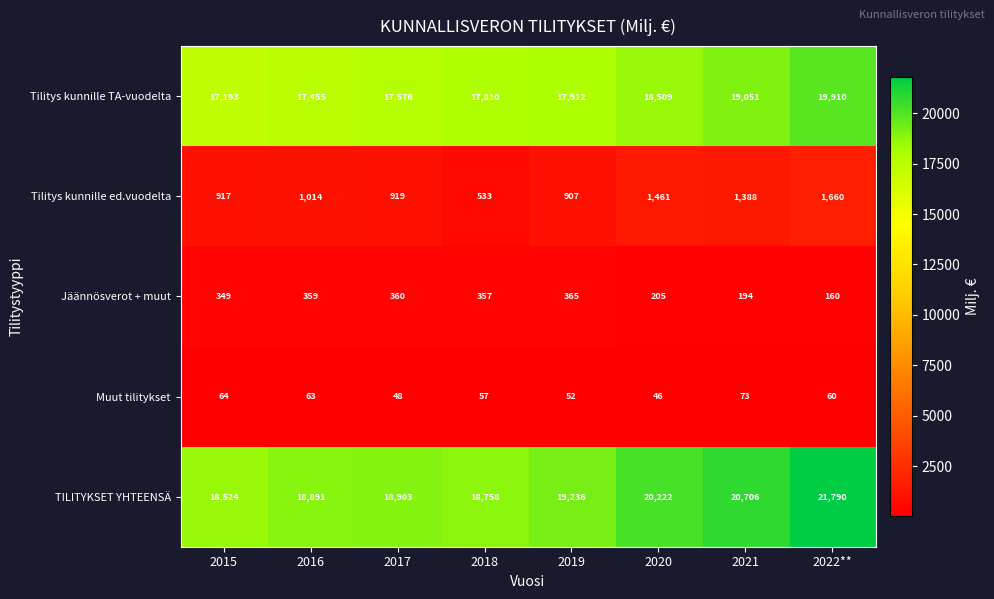

Which series changed the most between 2016 and 2022**?

TILITYKSET YHTEENSÄ